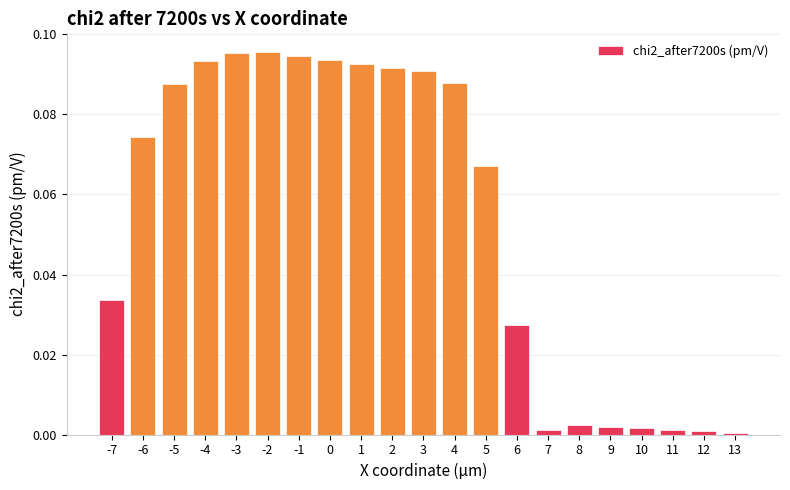

The chart shows a value of 0.0 at 8. True or false?

True